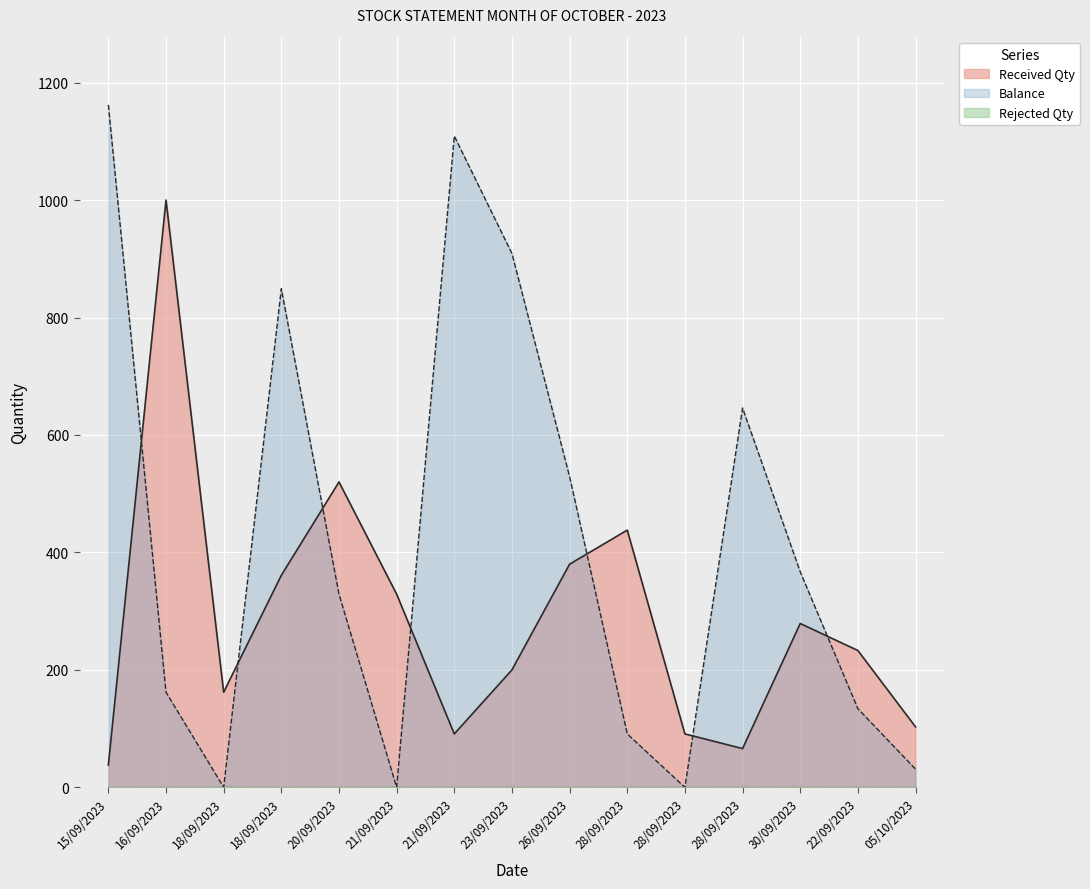

What is the total value across all series at 20/09/2023?

849